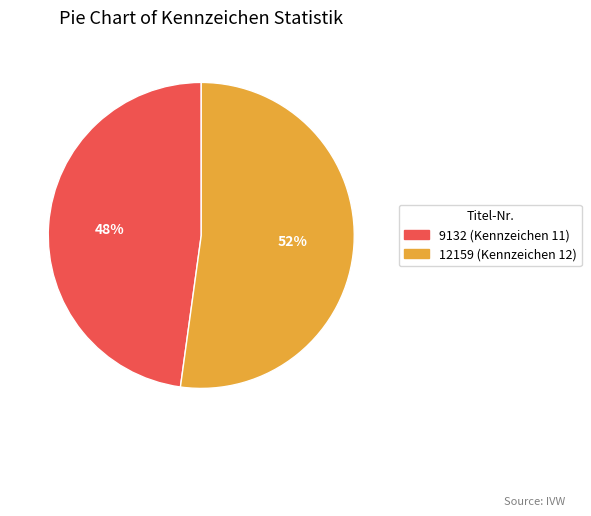

Combined, do 12159 (Kennzeichen 12) and 9132 (Kennzeichen 11) account for over 50%?

Yes